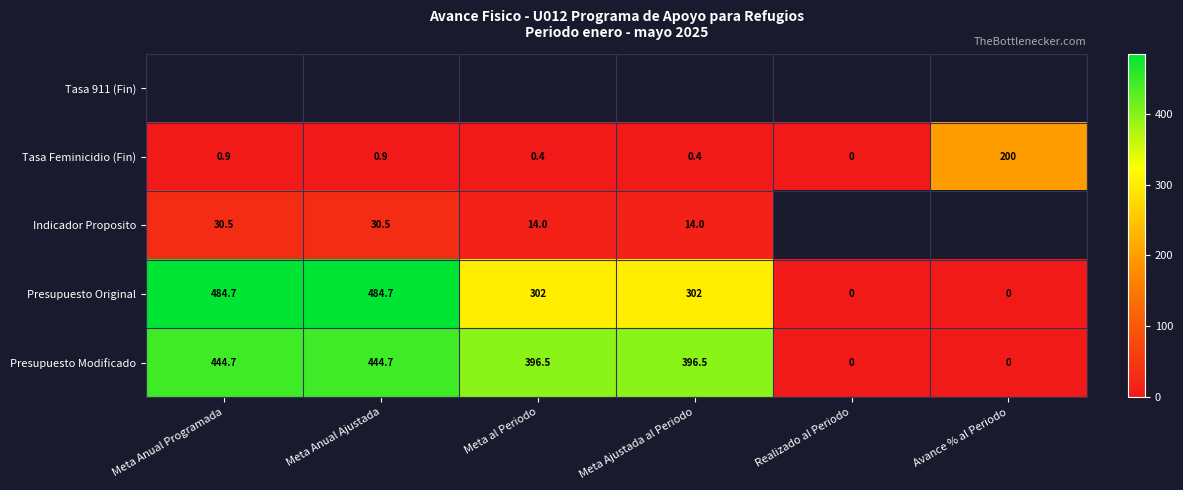

Read the Presupuesto Original value at Meta Anual Programada.

484.7